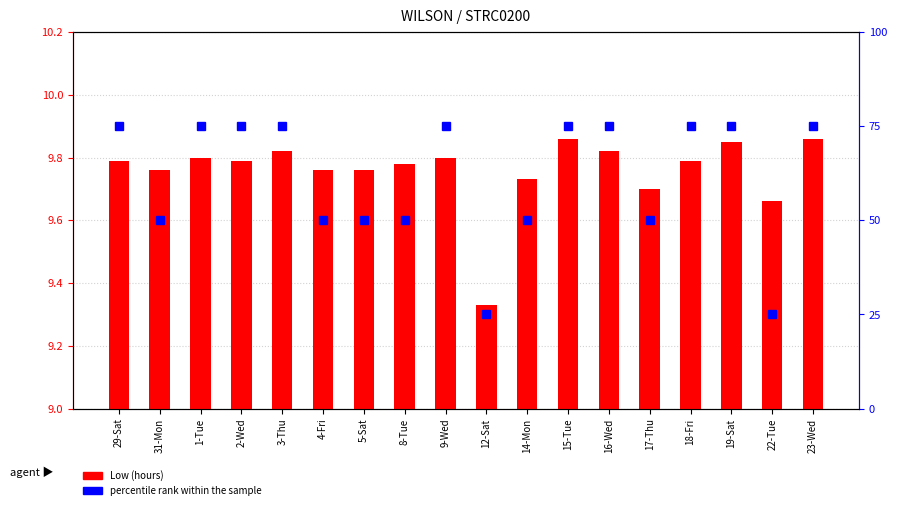

What is the difference between the maximum and second lowest values?

0.2